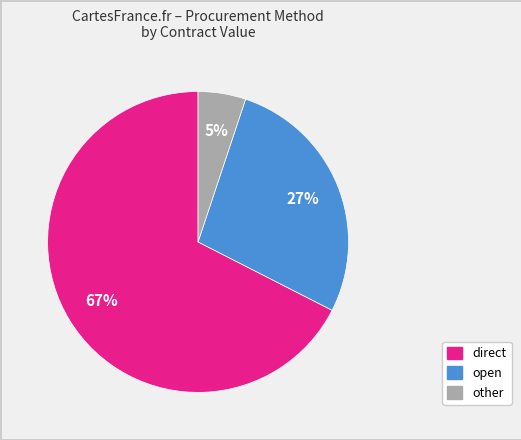

To the nearest percent, what is the average slice percentage?

33%